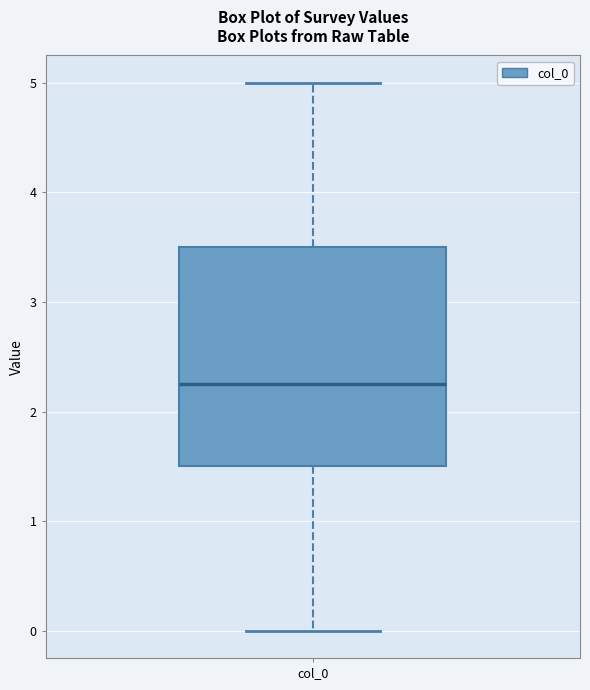

Transcribe this box plot: give where the median line is, the range the box spans, and where the two whiskers end, as read against the y-axis. The values are not printed on the chart, so give them approximately, as read against the axis.

median 2.3, box 1.5 to 3.5, whiskers 0.0 to 5.0